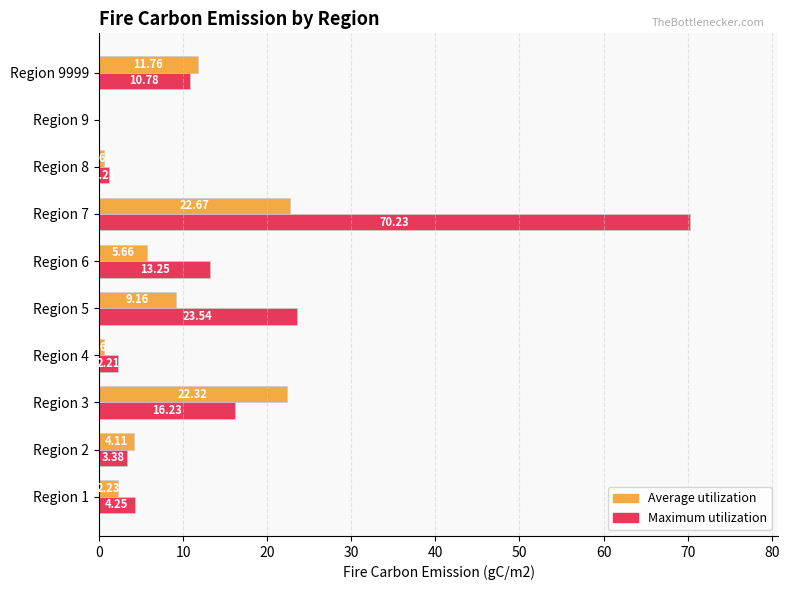

Which series changed the most between Region 7 and Region 8?

Maximum utilization